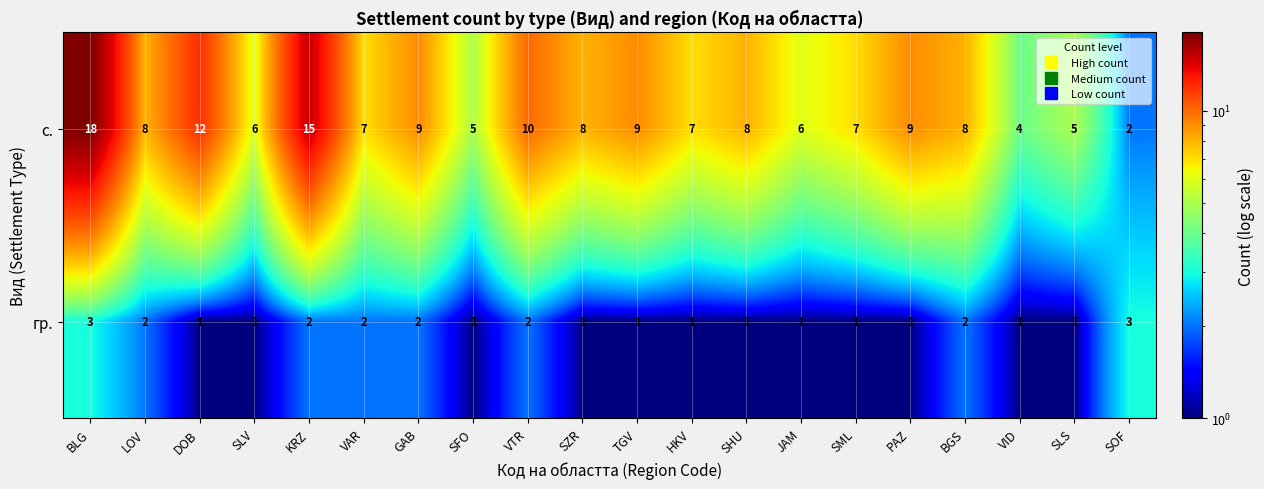

Where is с. nearest to the value 10?

VTR